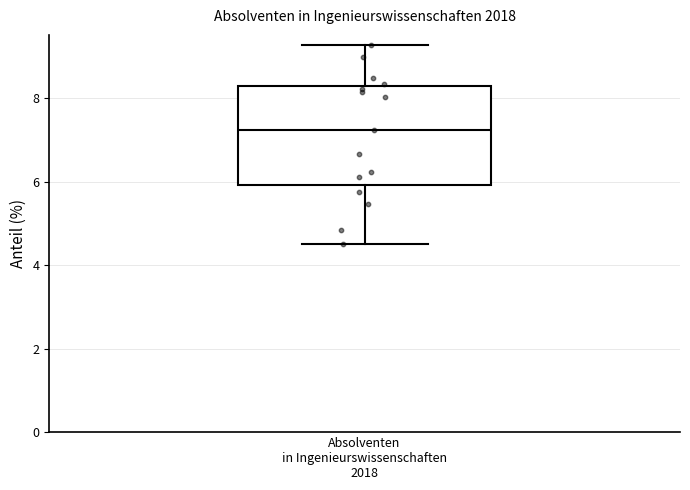

Transcribe this box plot: give where the median line is, the range the box spans, and where the two whiskers end, as read against the y-axis. The values are not printed on the chart, so give them approximately, as read against the axis.

median 7.2, box 6.0 to 8.2, whiskers 4.6 to 9.2